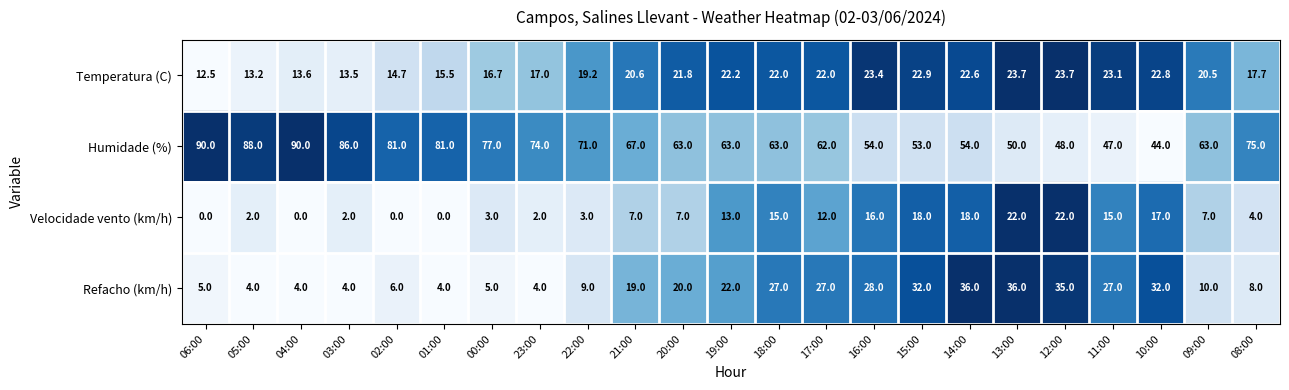

What is the average value of the Refacho (km/h) series?

17.6